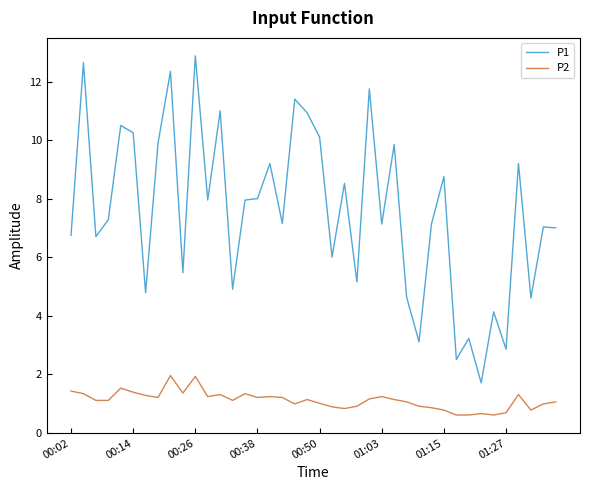

Which series has the widest spread of values?

P1